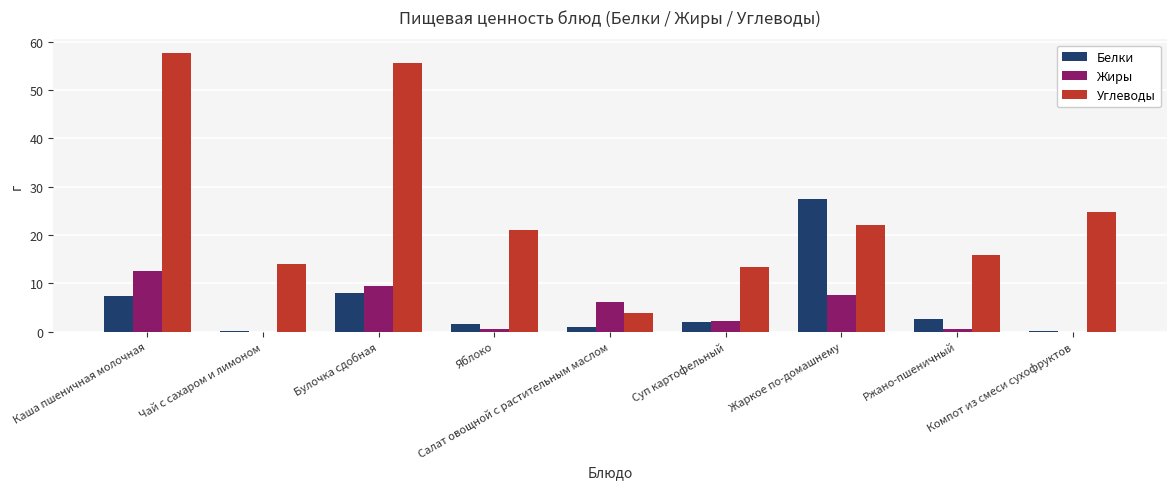

Which series has the largest total across all categories?

Углеводы